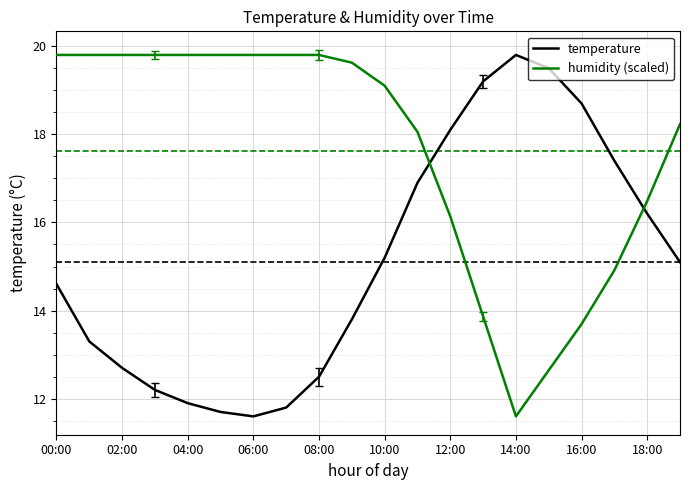

Does the chart display data point markers on the line(s)?

No